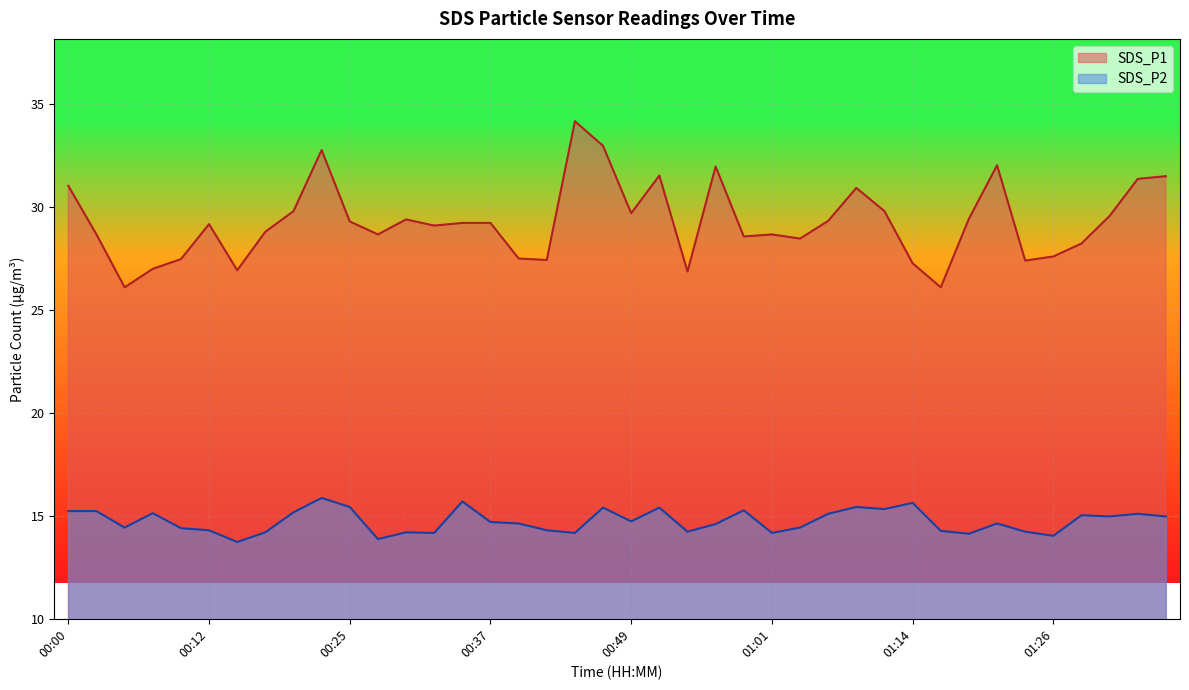

Which series has the largest range (max minus min)?

SDS_P1